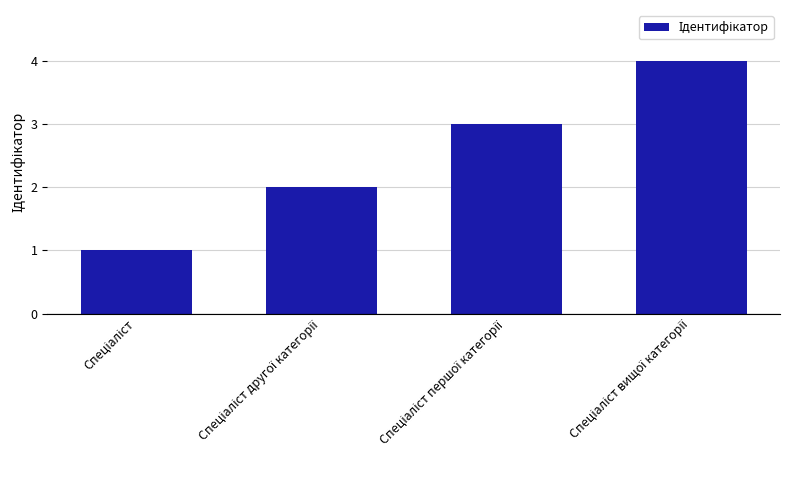

How many series are shown in this chart?

1